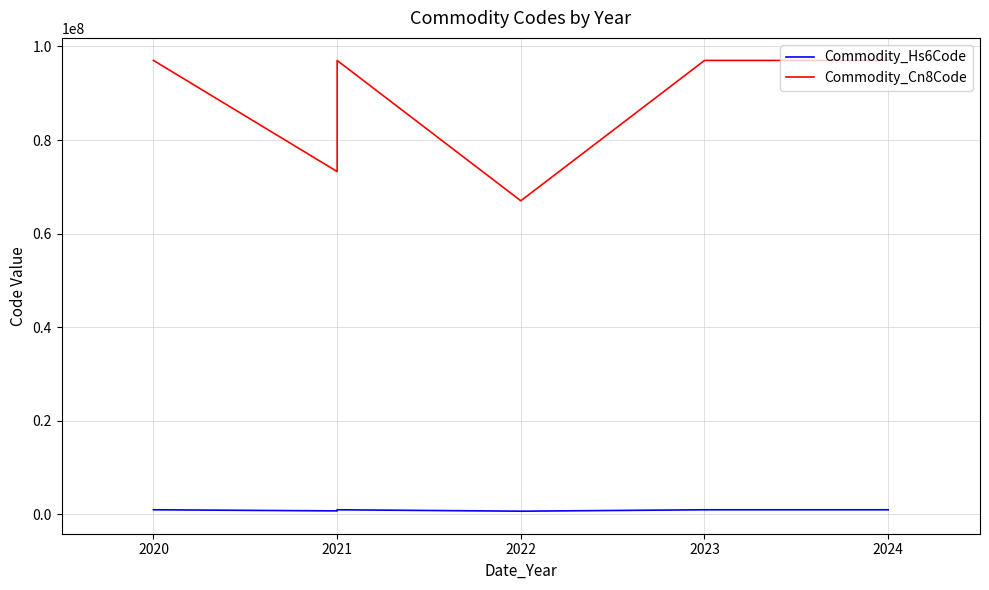

At which label is Commodity_Cn8Code closest to 82020050?

2021